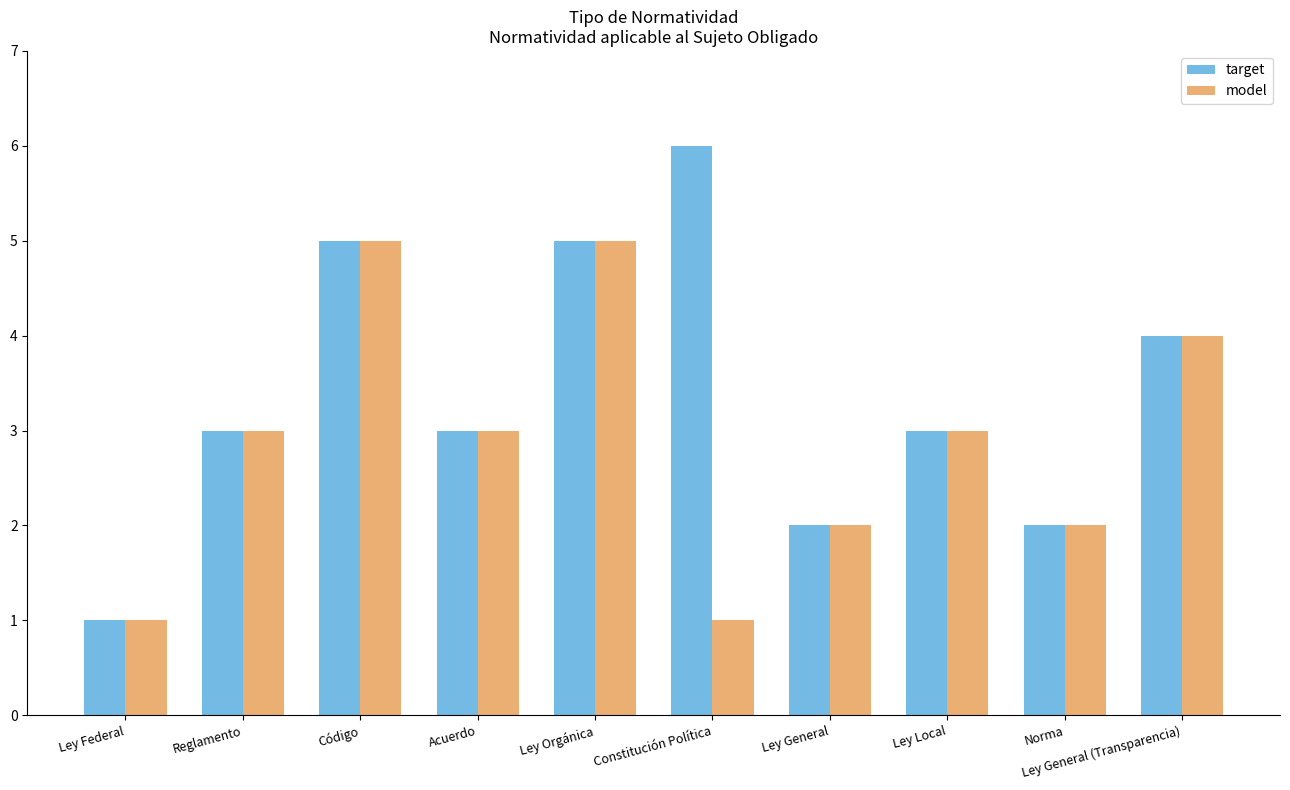

Read the target value at Reglamento.

3